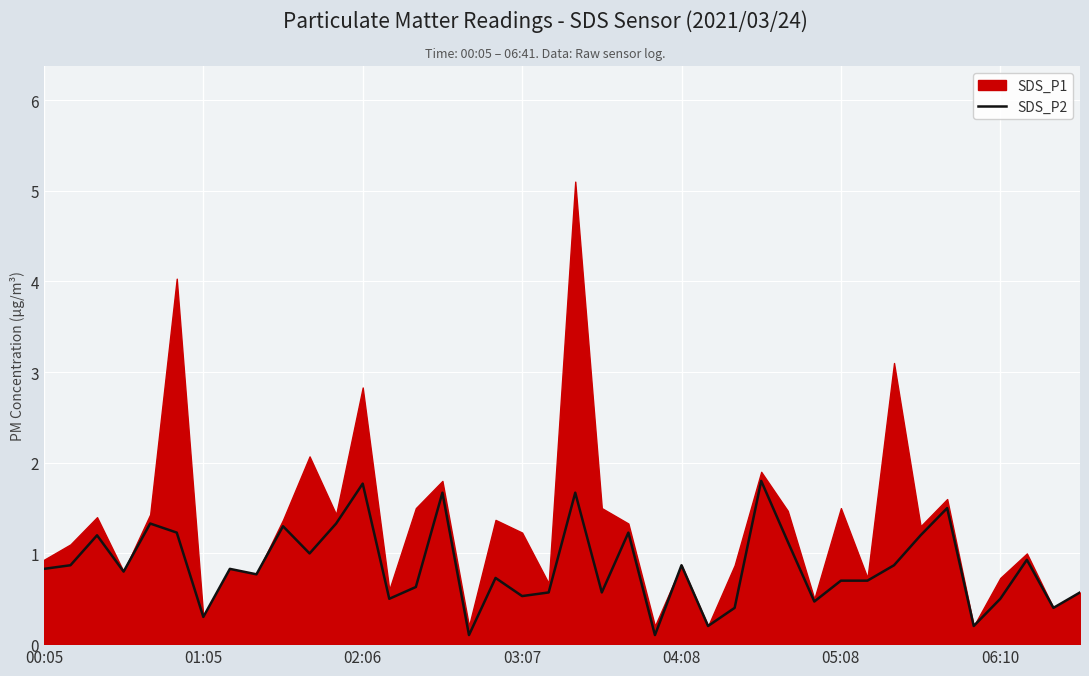

True or false: SDS_P2 has a value of 0.9 at 04:08.

True